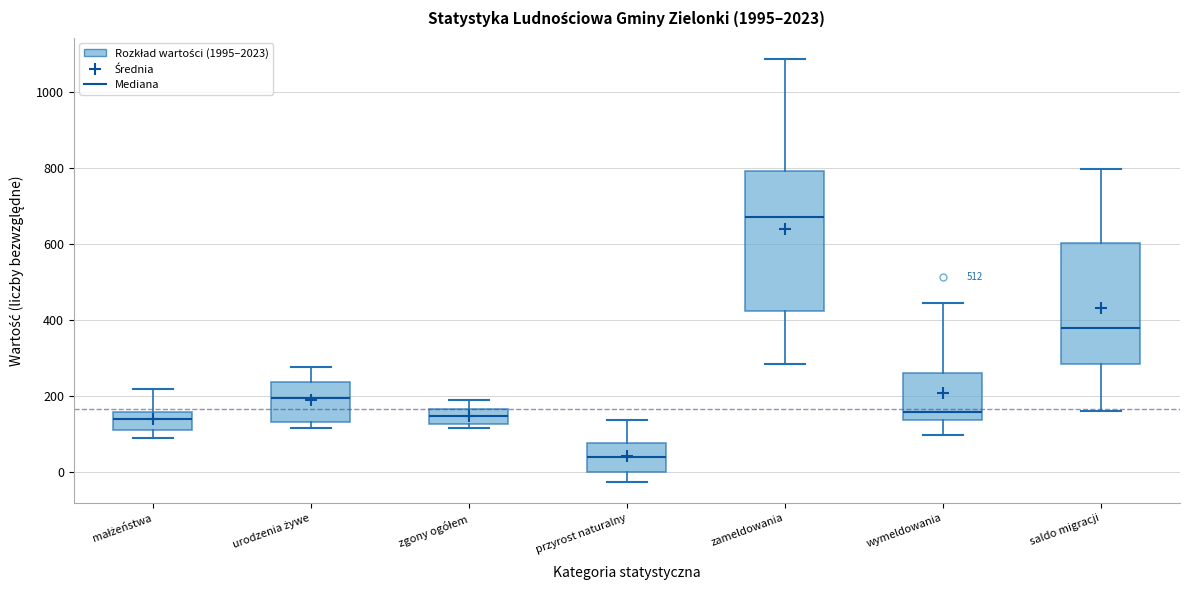

Where is the upper edge of the box for wymeldowania on the y-axis? The values are not printed on the chart, so give them approximately, as read against the axis.

260